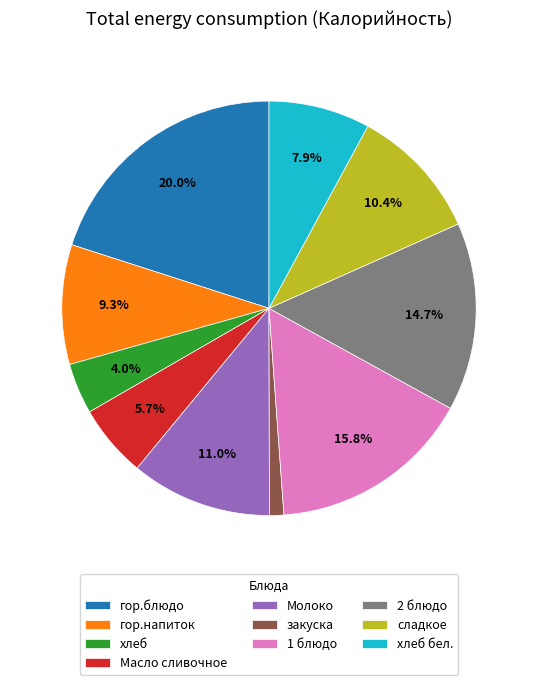

Rank the categories by value from highest to lowest.

гор.блюдо, 1 блюдо, 2 блюдо, Молоко, сладкое, гор.напиток, хлеб бел., Масло сливочное, хлеб, закуска